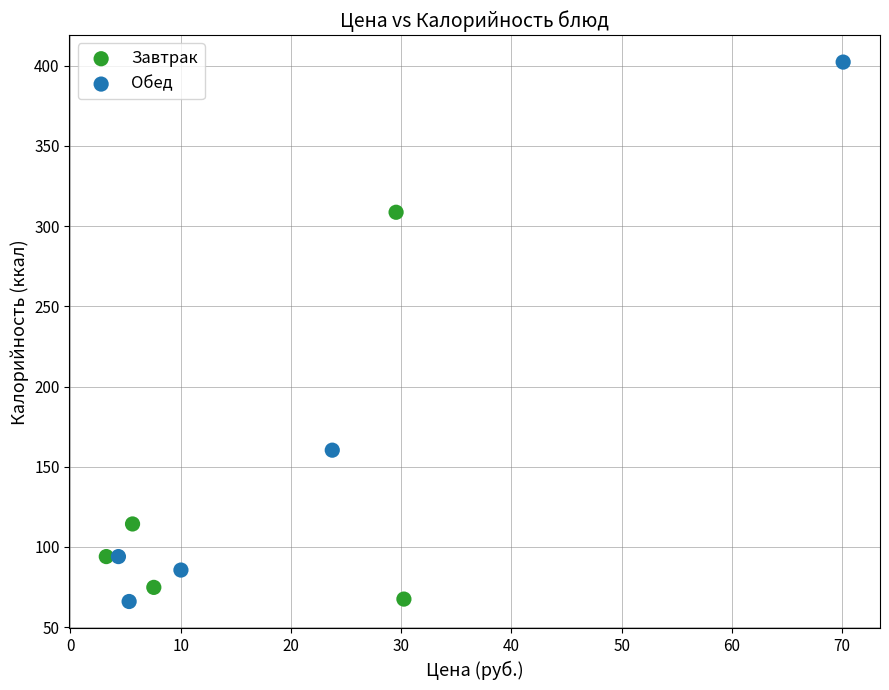

Which series reaches the maximum Y coordinate?

Обед